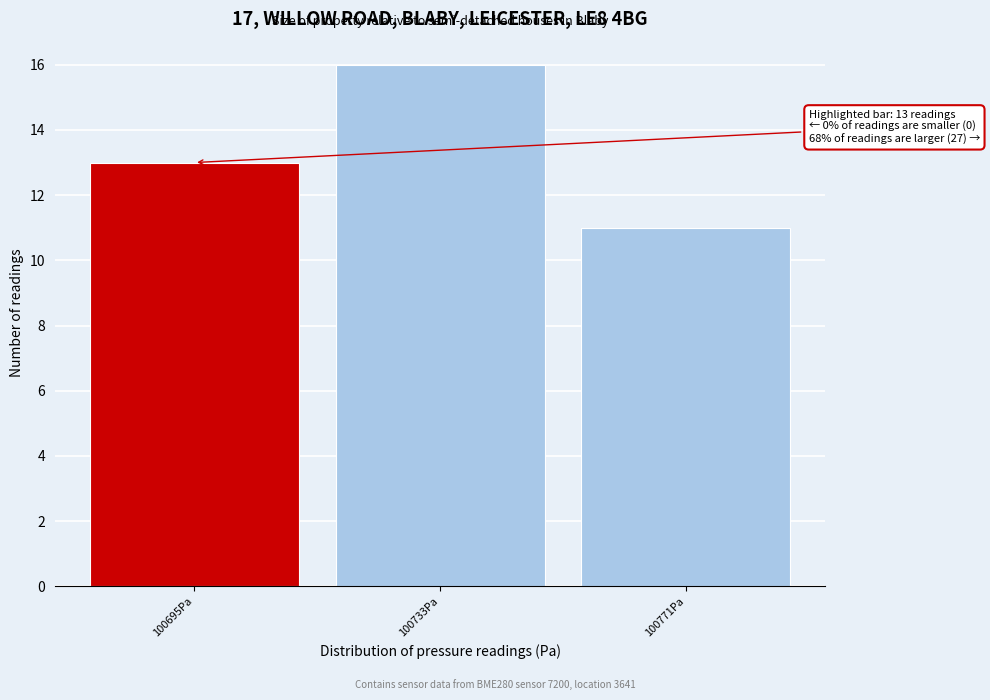

Reading left to right, transcribe all the data shown in this chart.

100695Pa=13	100733Pa=16	100771Pa=11